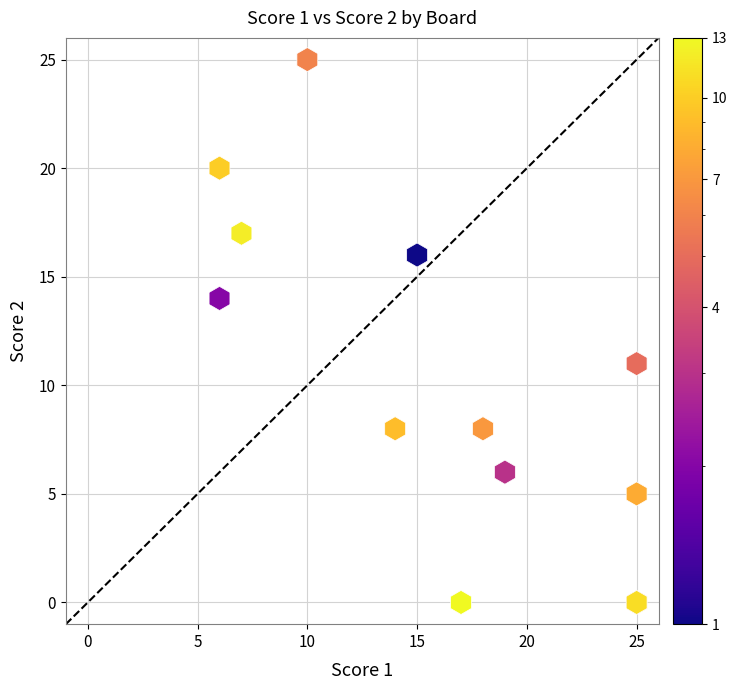

What Y value in the scatter plot is closest to 12?

11